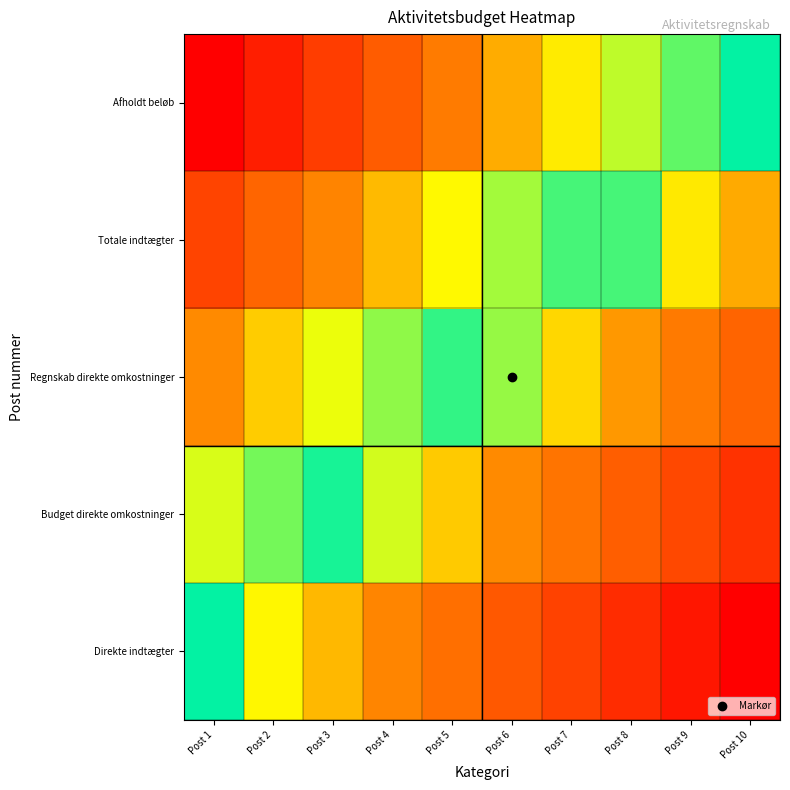

At how many categories does at least one series exceed 0?

9